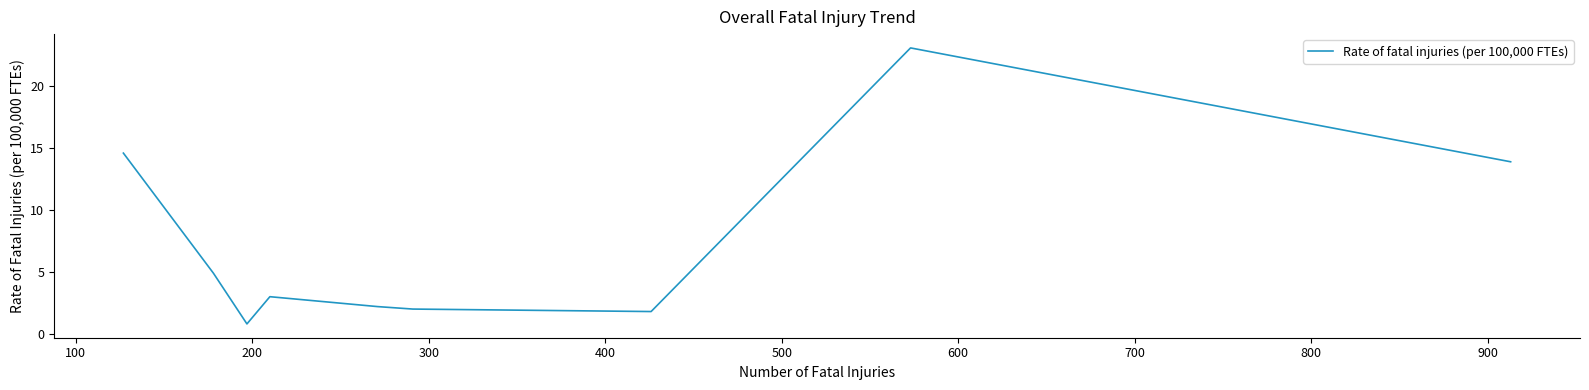

How many points are higher than both their immediate neighbors (excluding endpoints)?

2